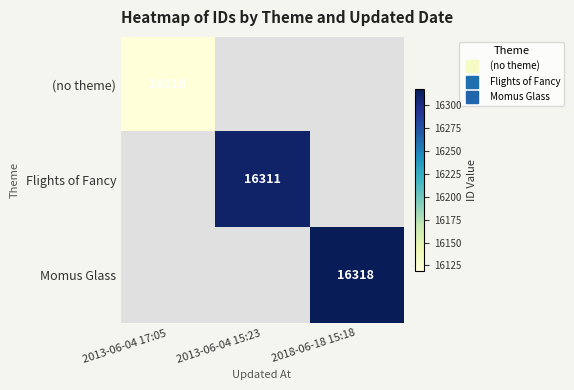

How many distinct data groups are displayed?

3